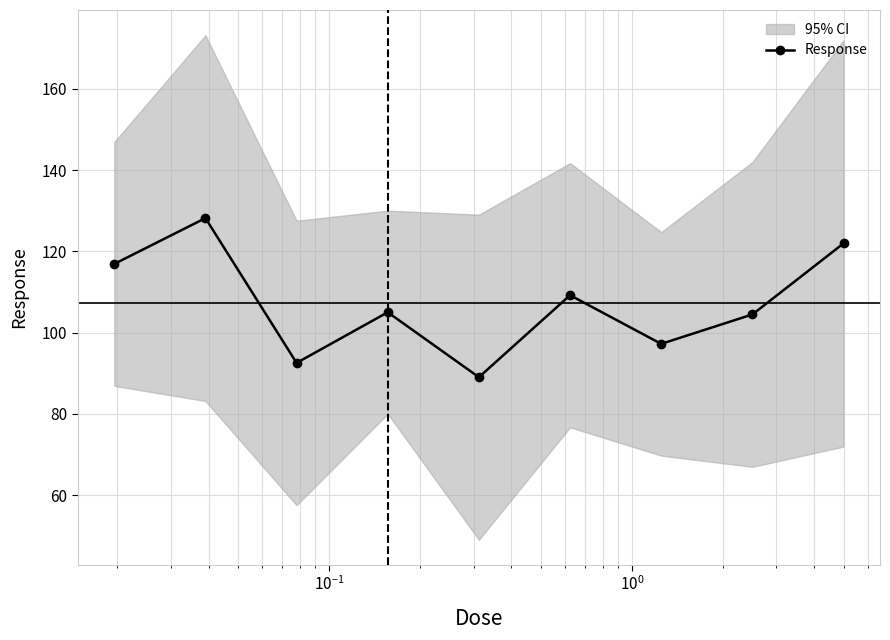

In Response, how many points are higher than both neighbors (excluding endpoints)?

3